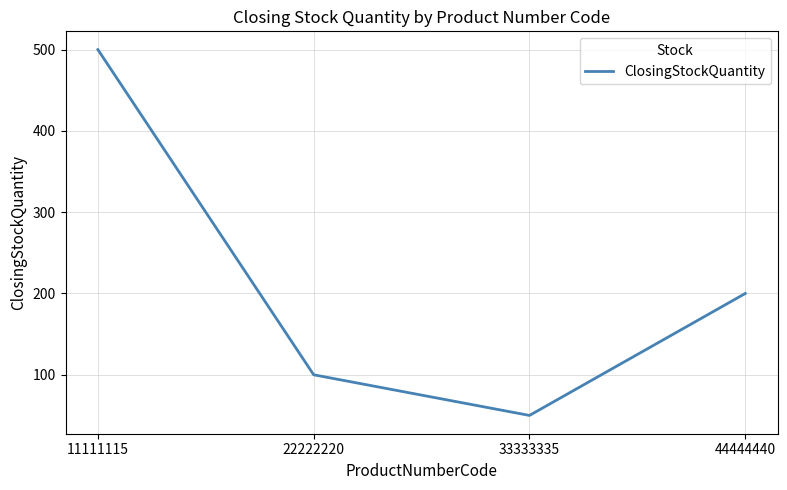

Where is the first local minimum?

33333335